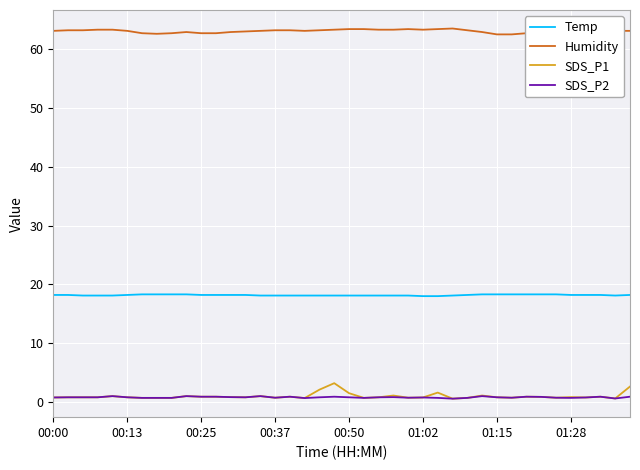

True or false: Humidity and SDS_P2 cross at least once.

False